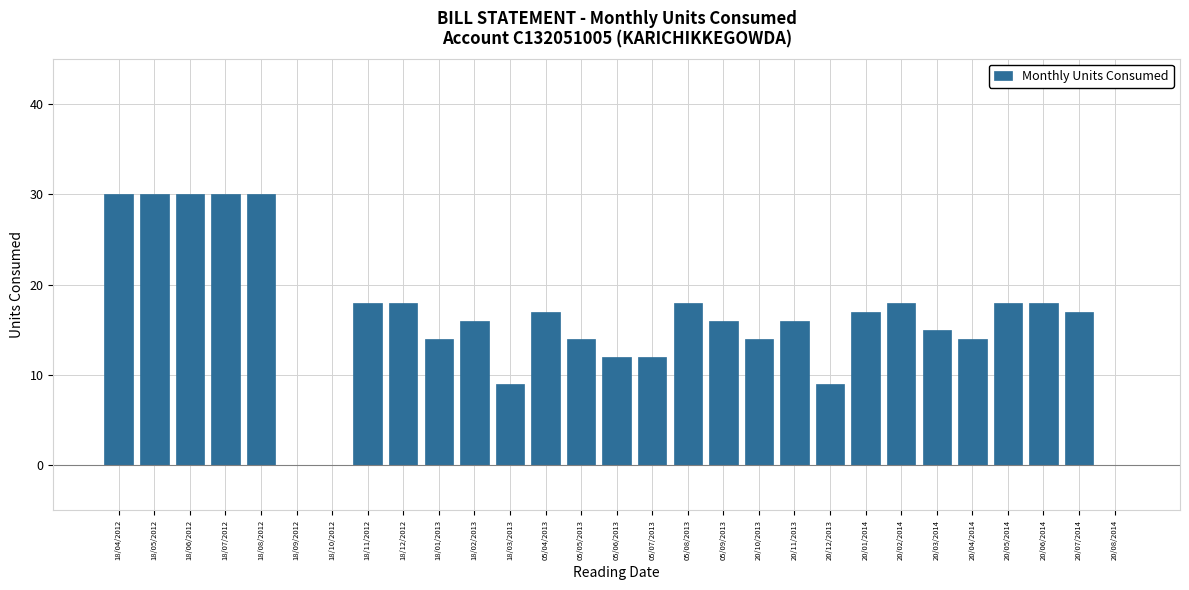

The value at 05/08/2013 is 11. True or false?

False